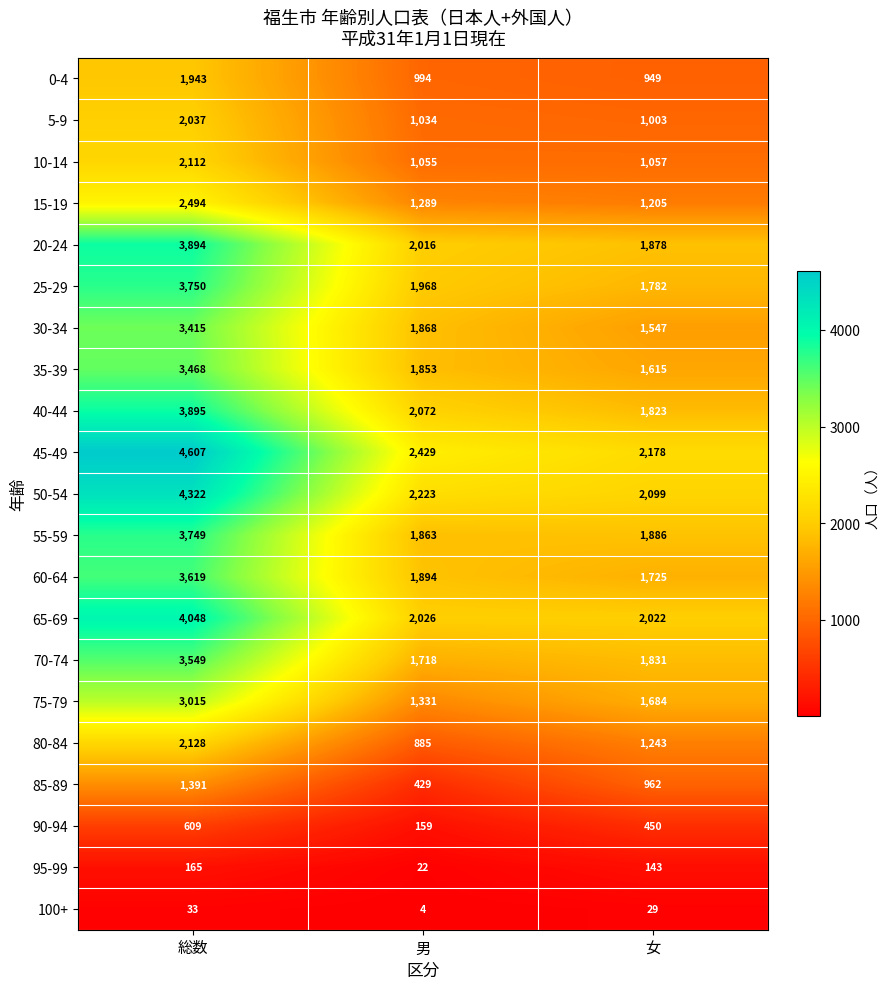

How many categories are shown in the chart?

3